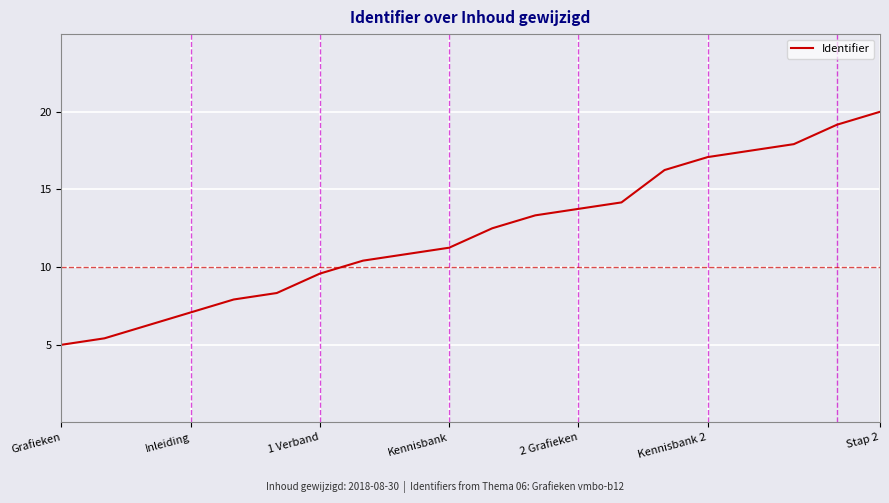

What is the smallest value displayed?

5.0